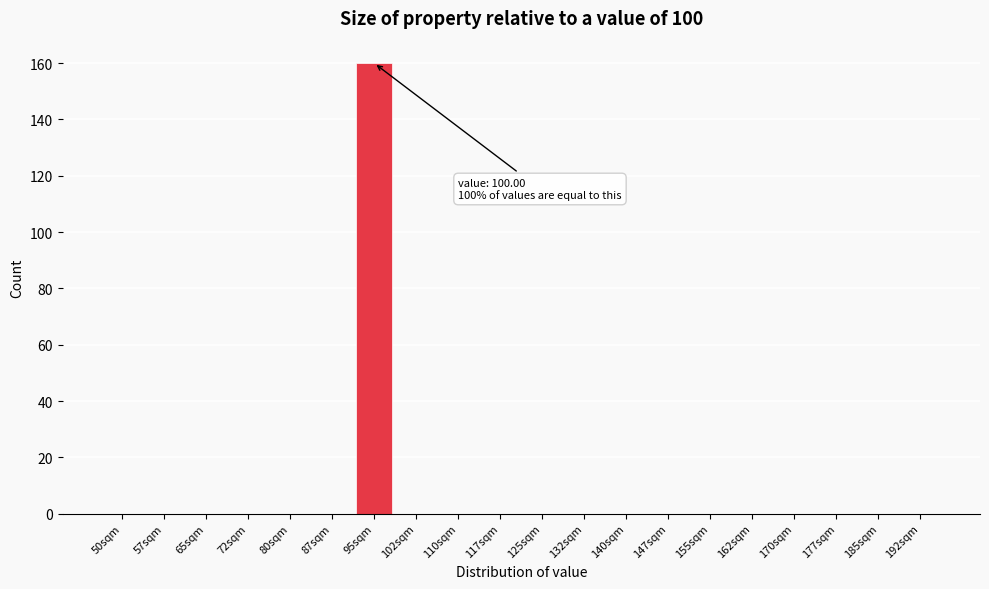

Reading left to right, what are all the values shown in this chart?

50sqm=0	57sqm=0	65sqm=0	72sqm=0	80sqm=0	87sqm=0	95sqm=160	102sqm=0	110sqm=0	117sqm=0	125sqm=0	132sqm=0	140sqm=0	147sqm=0	155sqm=0	162sqm=0	170sqm=0	177sqm=0	185sqm=0	192sqm=0